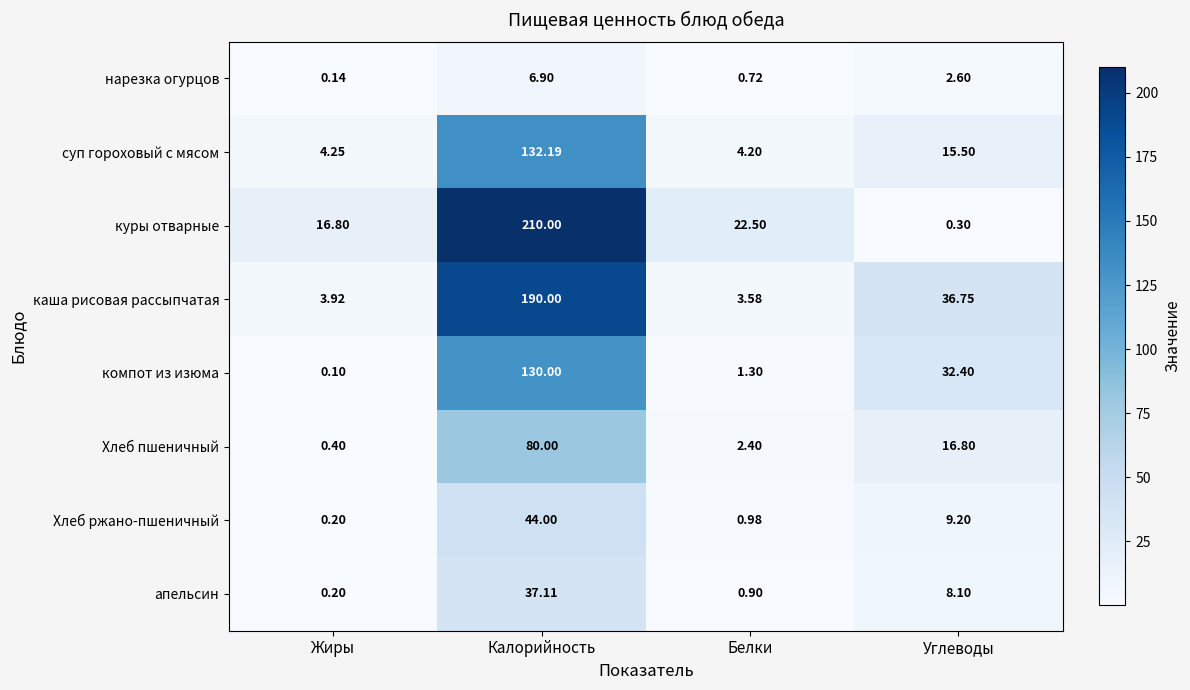

Rank the series at Белки from highest to lowest value.

куры отварные, суп гороховый с мясом, каша рисовая рассыпчатая, Хлеб пшеничный, компот из изюма, Хлеб ржано-пшеничный, апельсин, нарезка огурцов